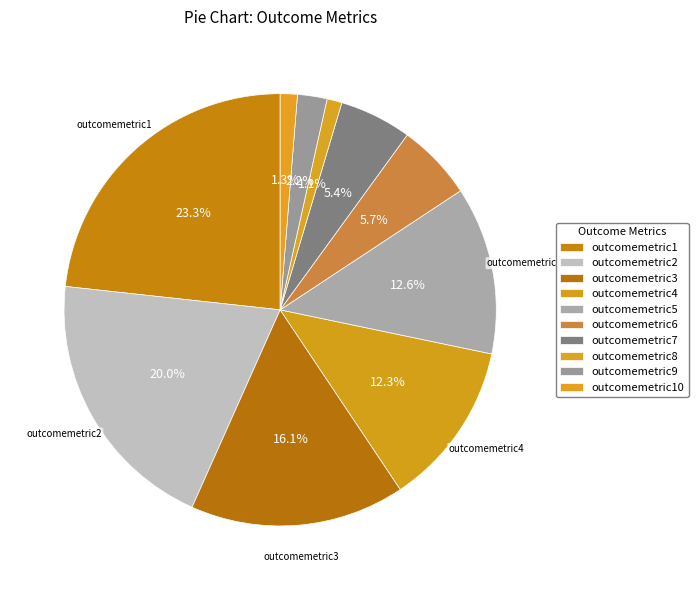

How many segments does this pie chart have?

10